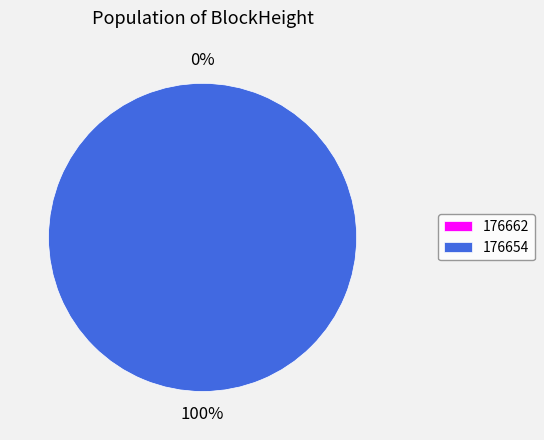

How many slices are in this pie chart?

2